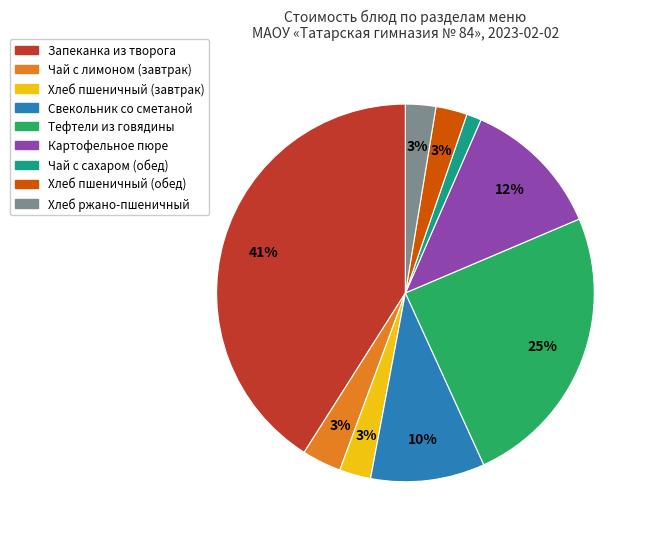

Count the number of slices in the pie.

9